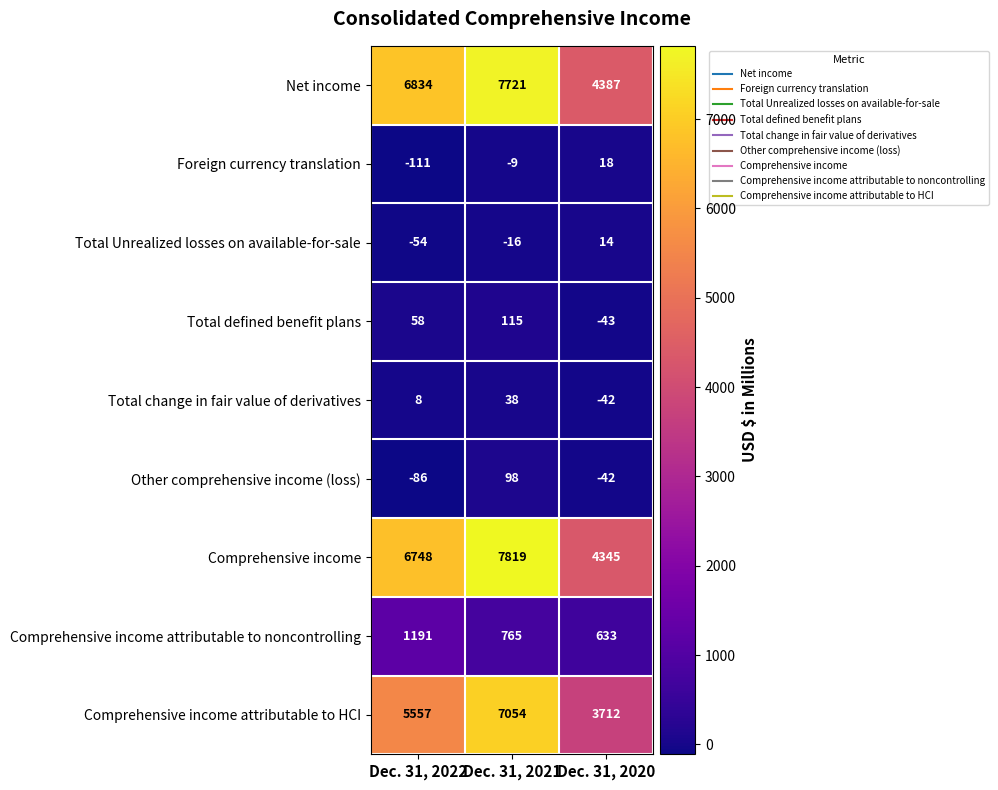

What value does the Net income series have at Dec. 31, 2022, to the nearest 100?

6800